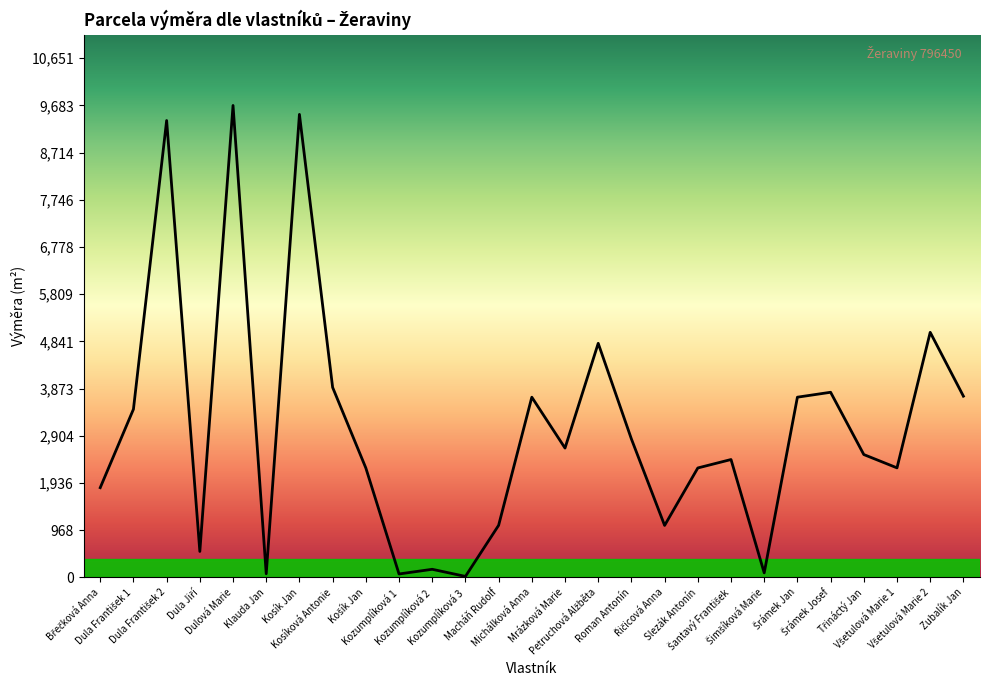

What is the greatest value displayed?

9683